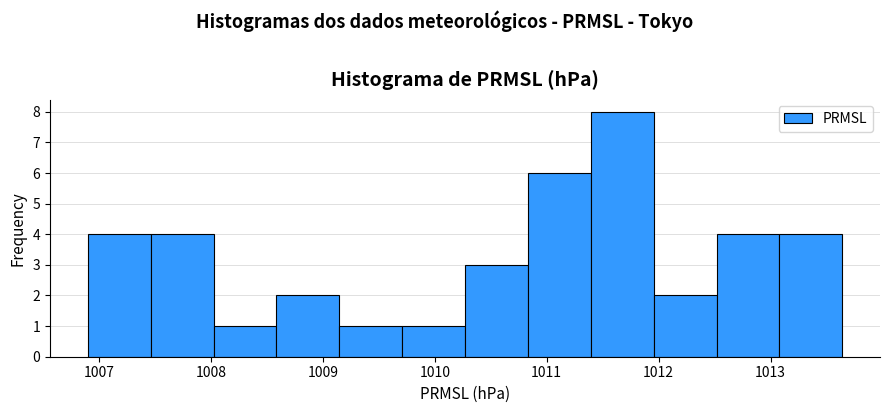

What is the height of the bar covering 1007.5 to 1008.0 on the x-axis? Neither the bar edges nor the heights are printed on the chart, so give them approximately, as read against the axes.

4